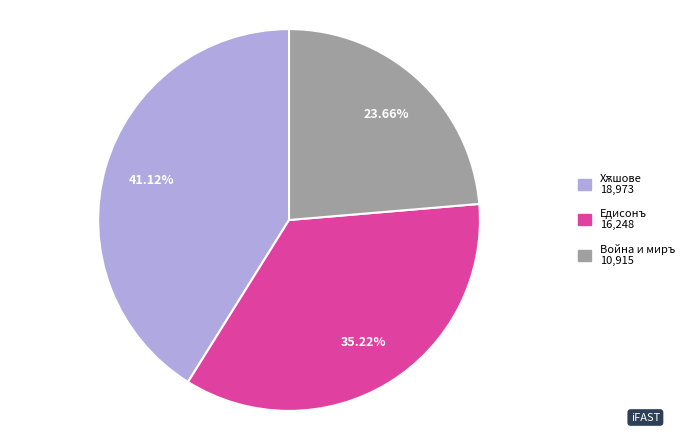

To the nearest percent, what percentage of the pie is Едисонъ?

35%